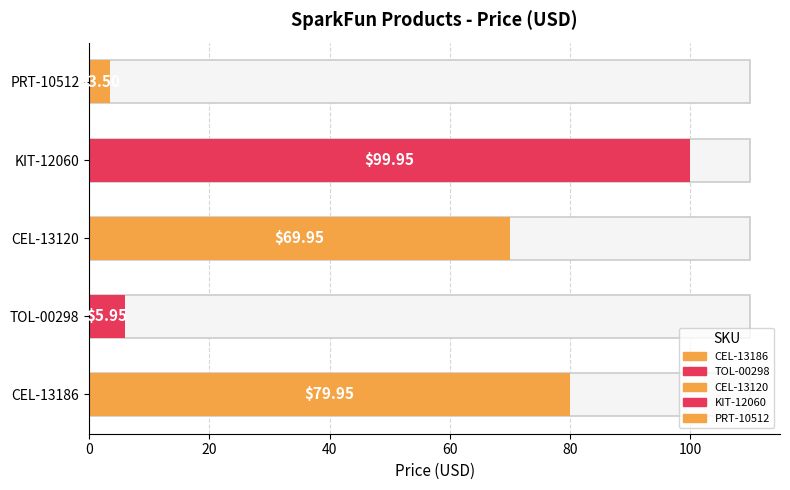

What is the change in value from TOL-00298 to KIT-12060?

+94.0